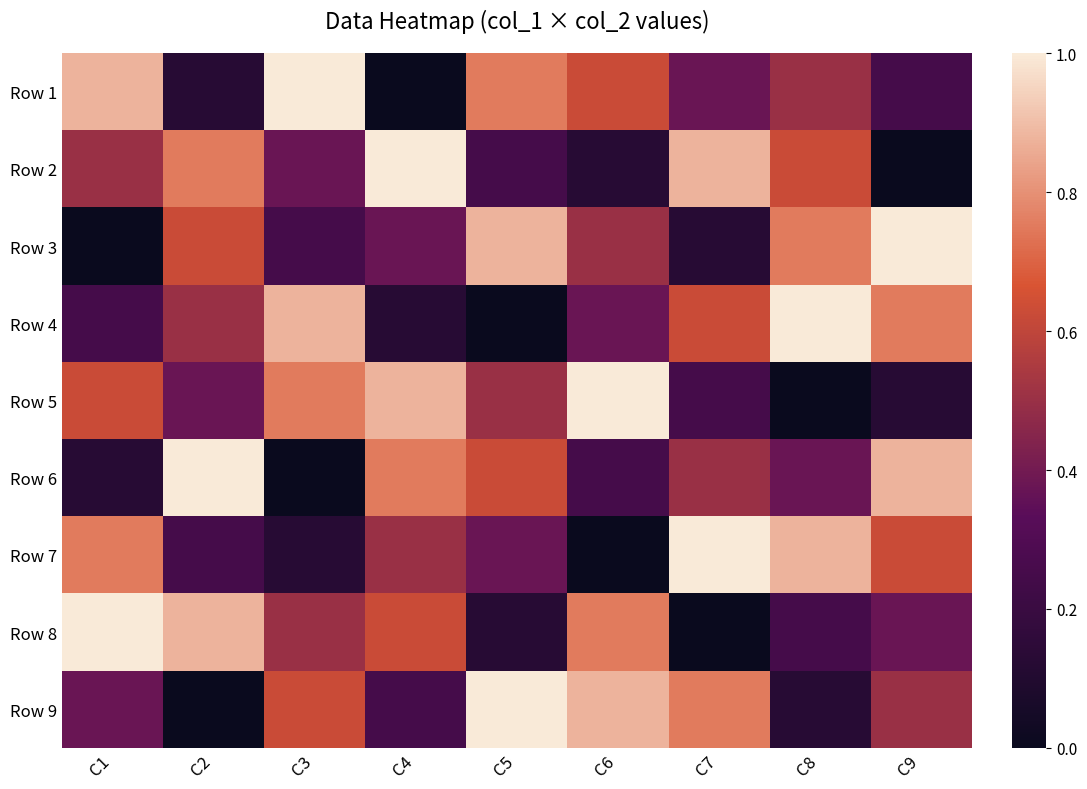

At which category is the sum across all series the highest?

C1